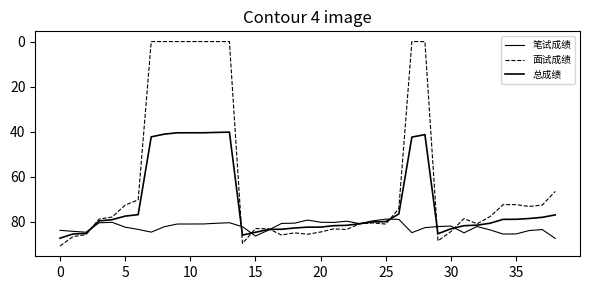

Does the chart have visible grid lines?

No